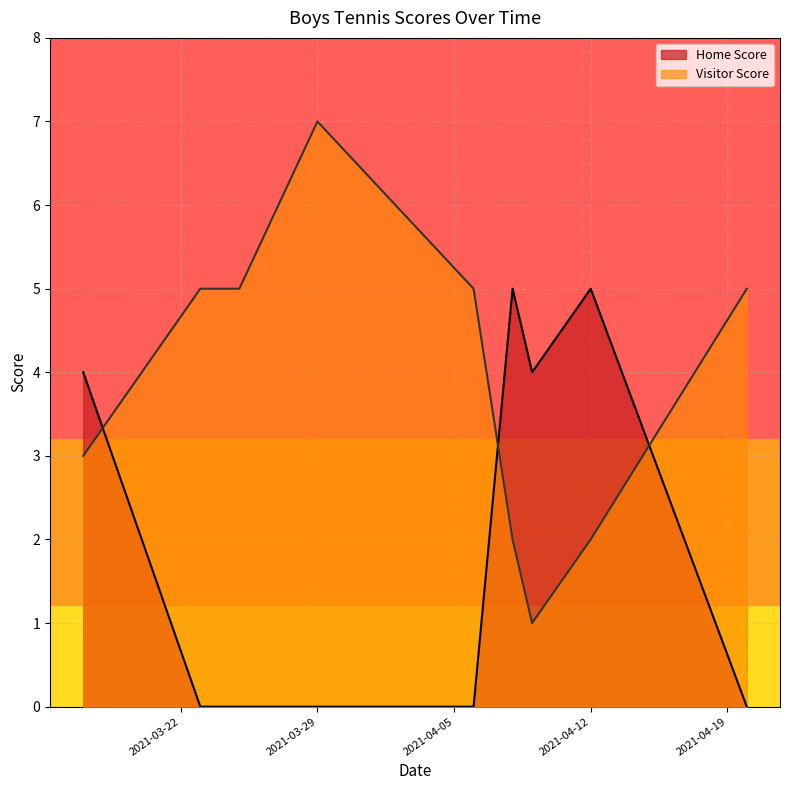

Reading left to right, extract all data points from this chart.

Home Score: 4	0	0	0	0	5	4	5	0
Visitor Score: 3	5	5	7	5	2	1	2	5